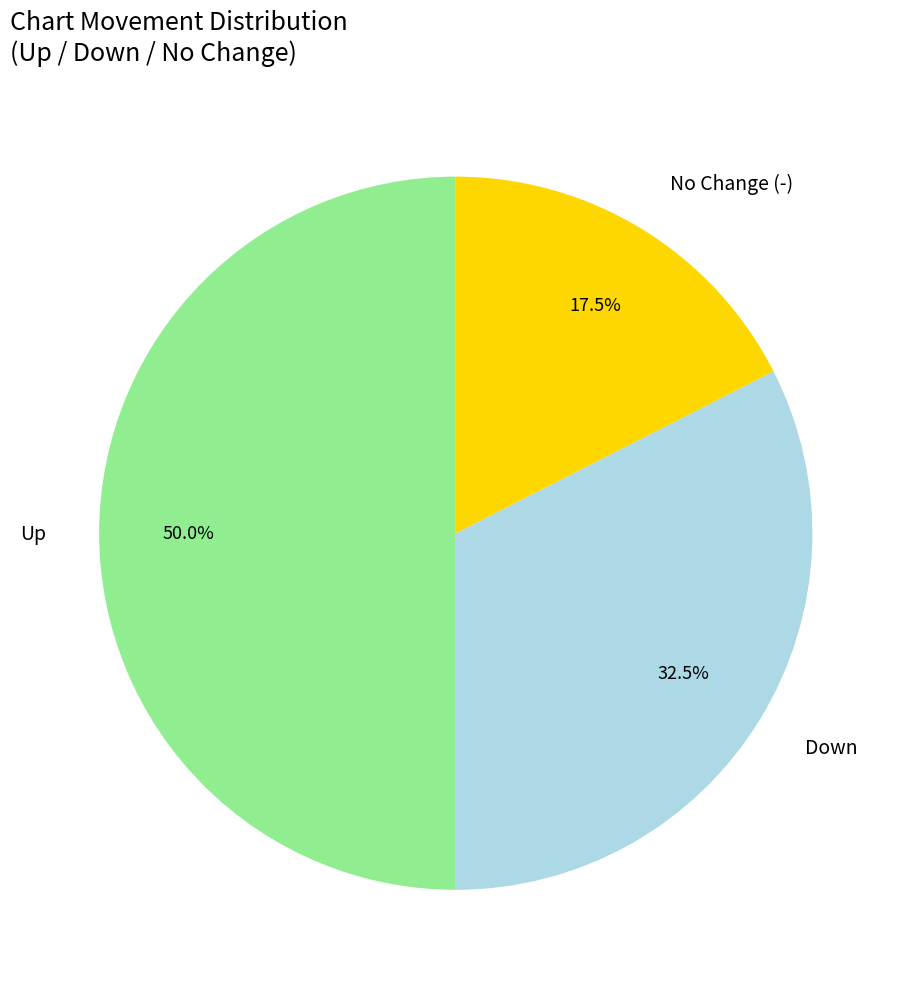

To the nearest percent, what is the average slice percentage?

33%